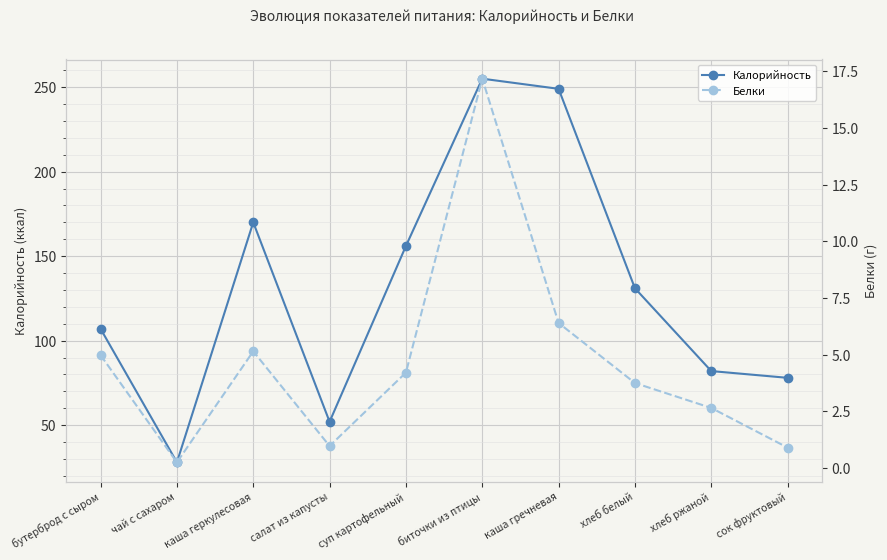

True or false: Калорийность and Белки cross at least once.

False